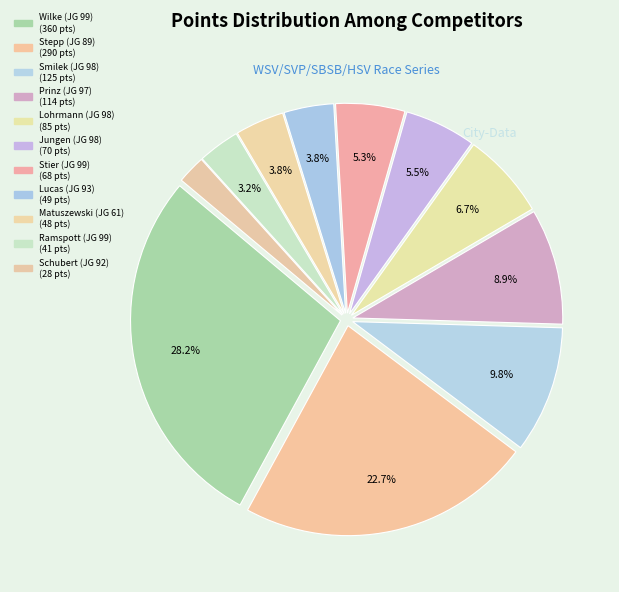

How many segments does this pie chart have?

11